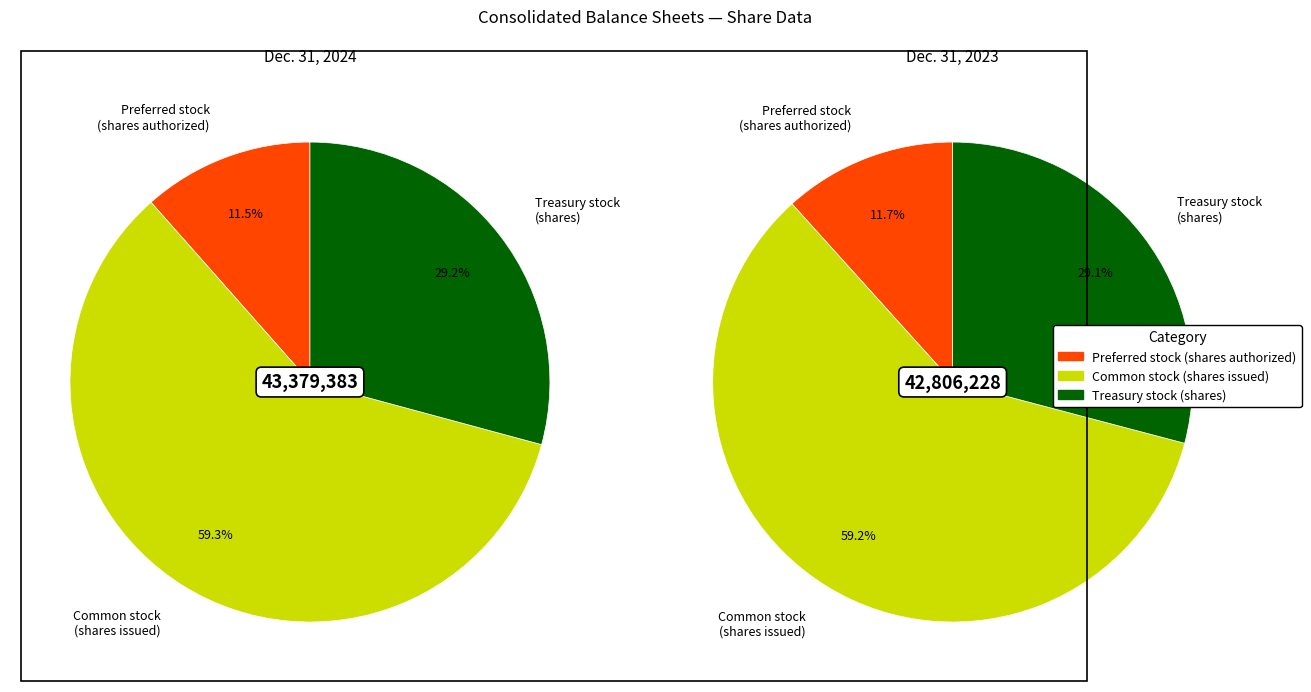

Which slice is the largest?

Common stock
(shares issued)